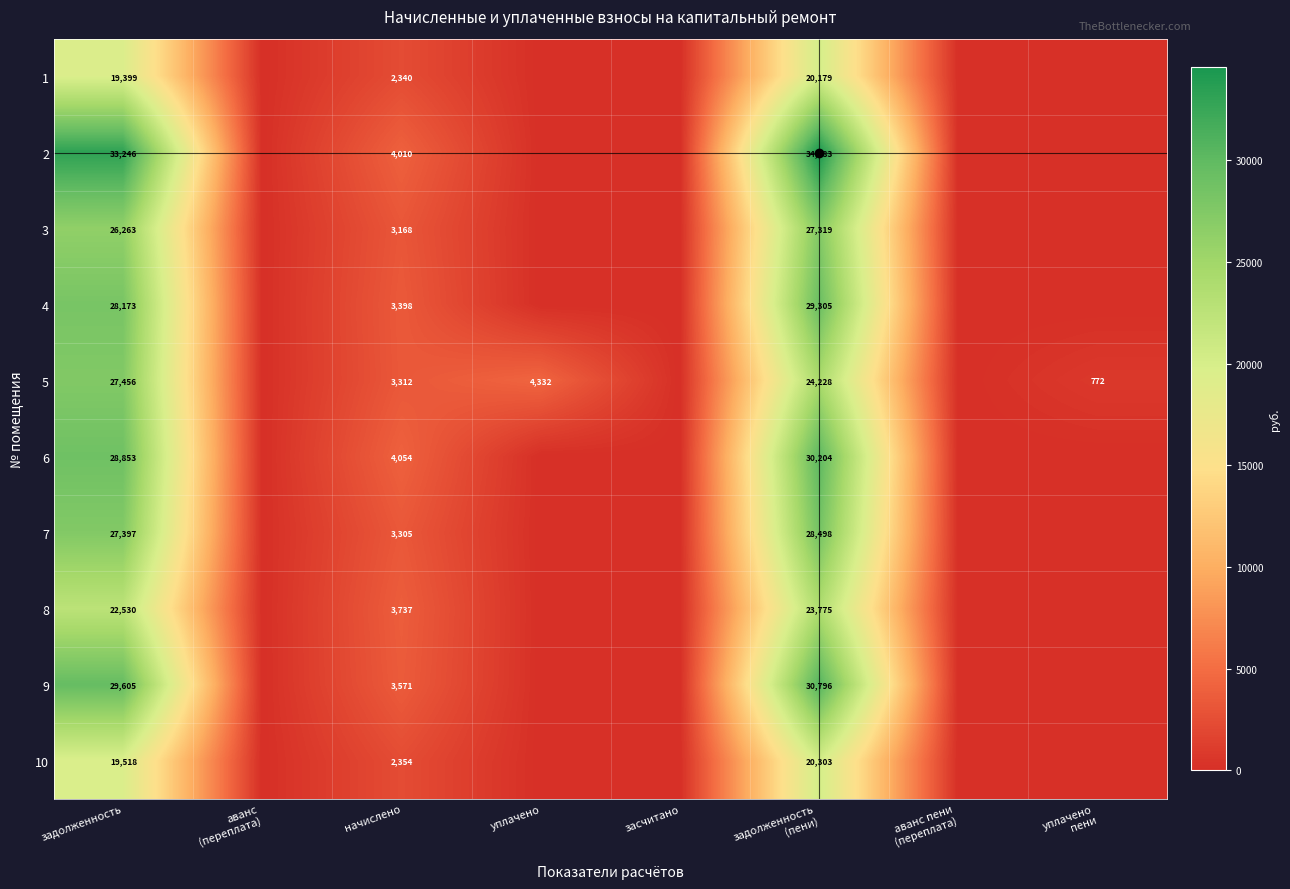

At which category does the chart reach its minimum across all series?

аванс
(переплата)